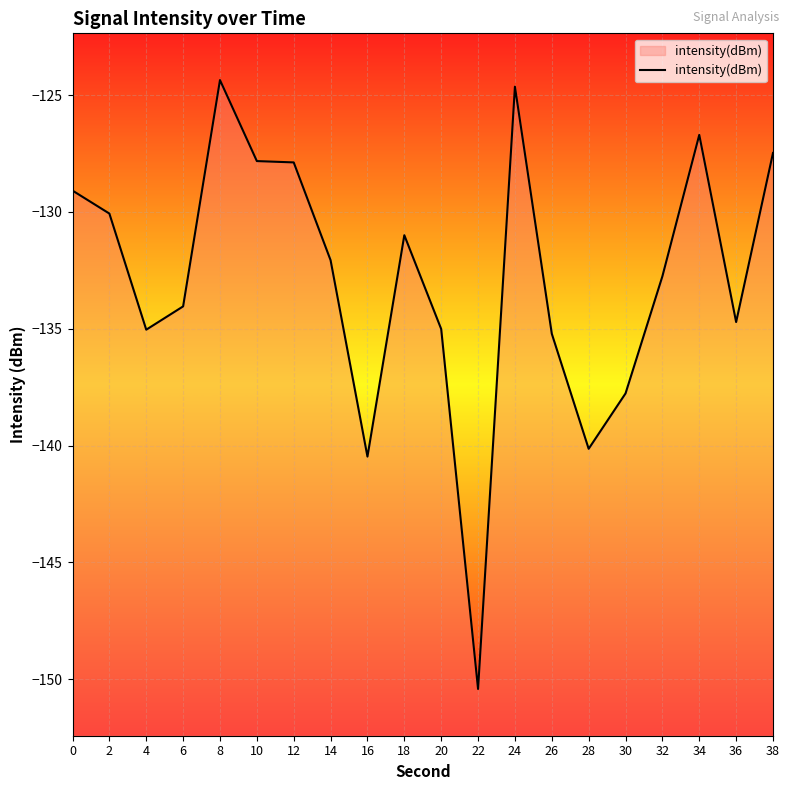

What is the sum of all values?

-2656.7